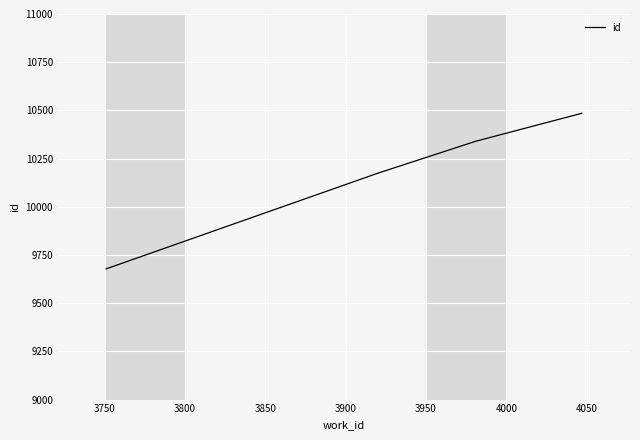

What is the difference between the second highest and minimum values?

662